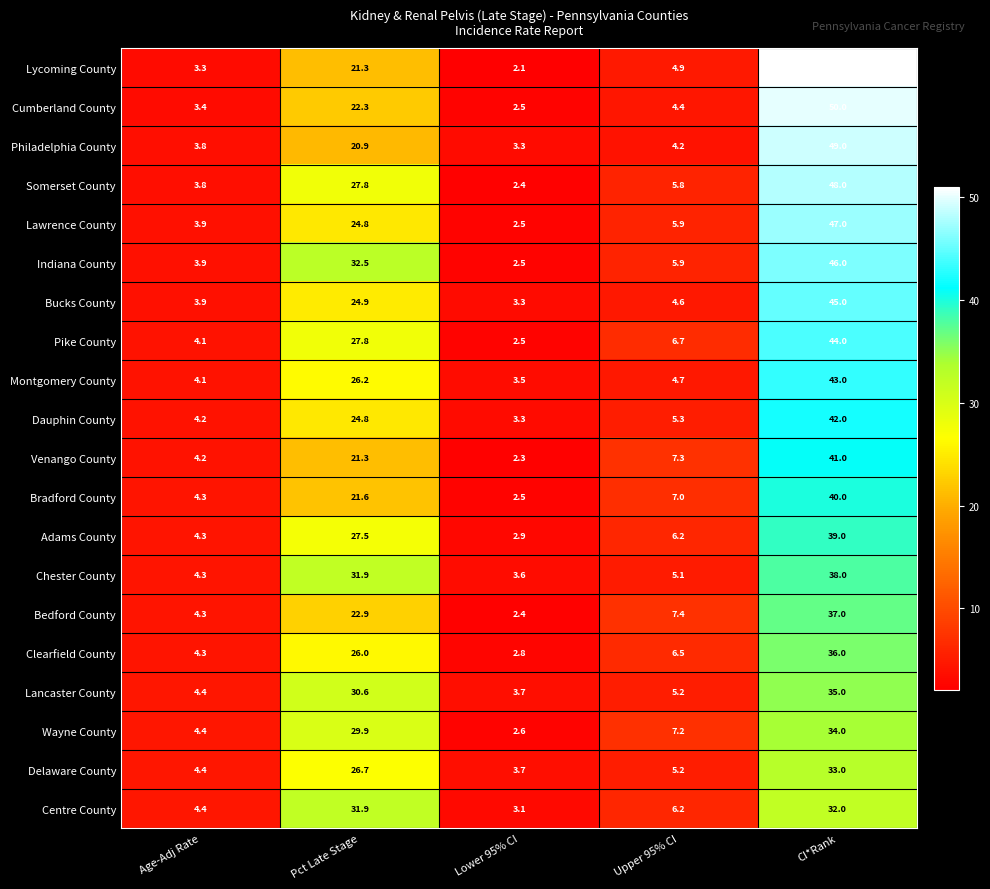

The value of Bradford County at CI*Rank is 52.2. True or false?

False